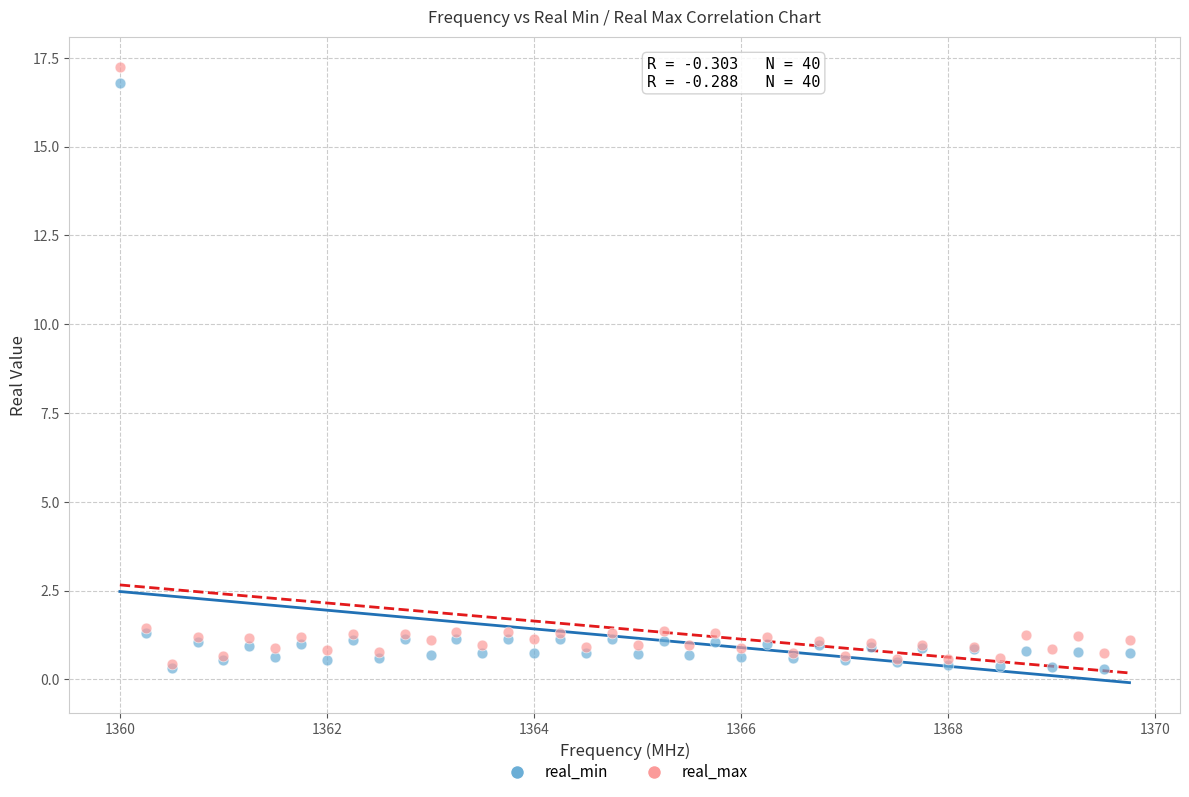

Which series has the largest Y range (max minus min)?

real_max